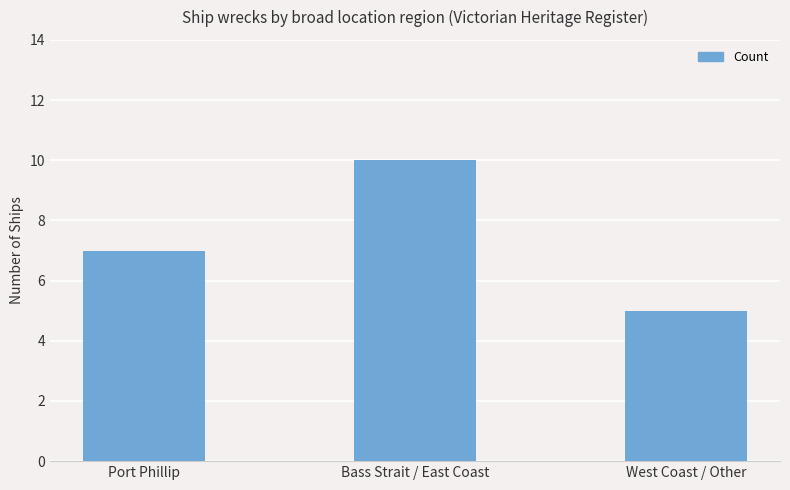

What is the label of the 1st bar from the right?

West Coast / Other